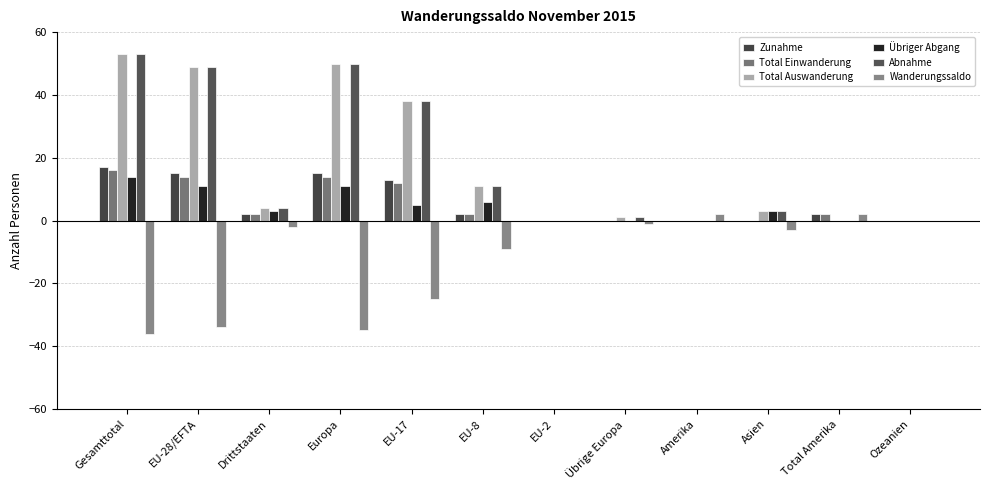

What is the smallest value displayed?

-36